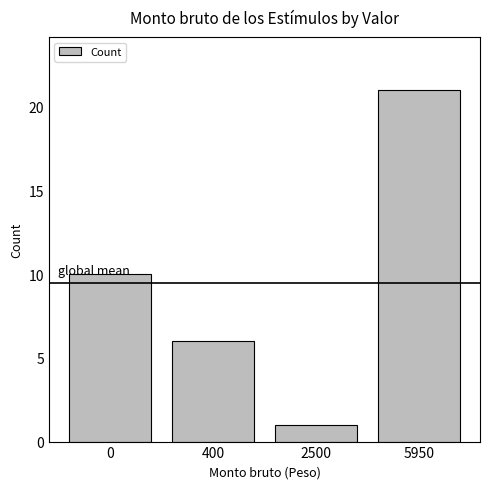

At which category does the chart reach its minimum across all series?

2500